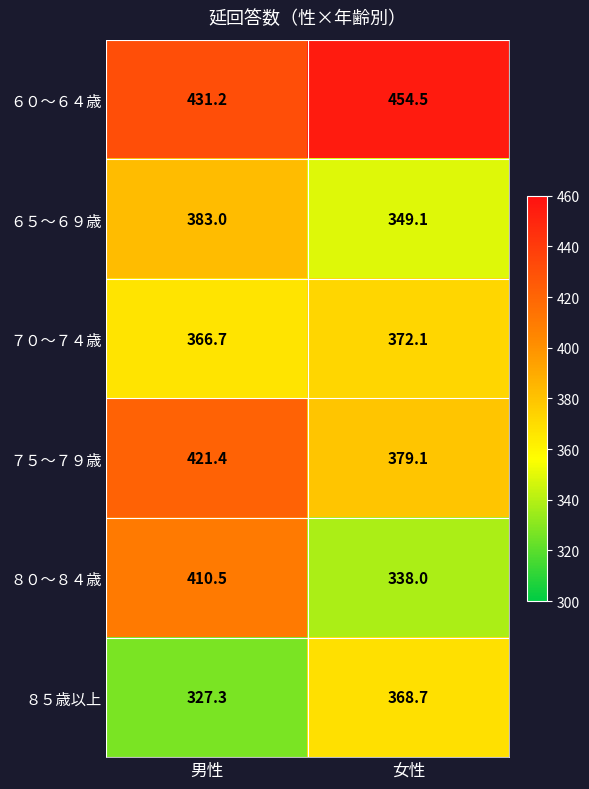

Count the number of categories in the chart.

2